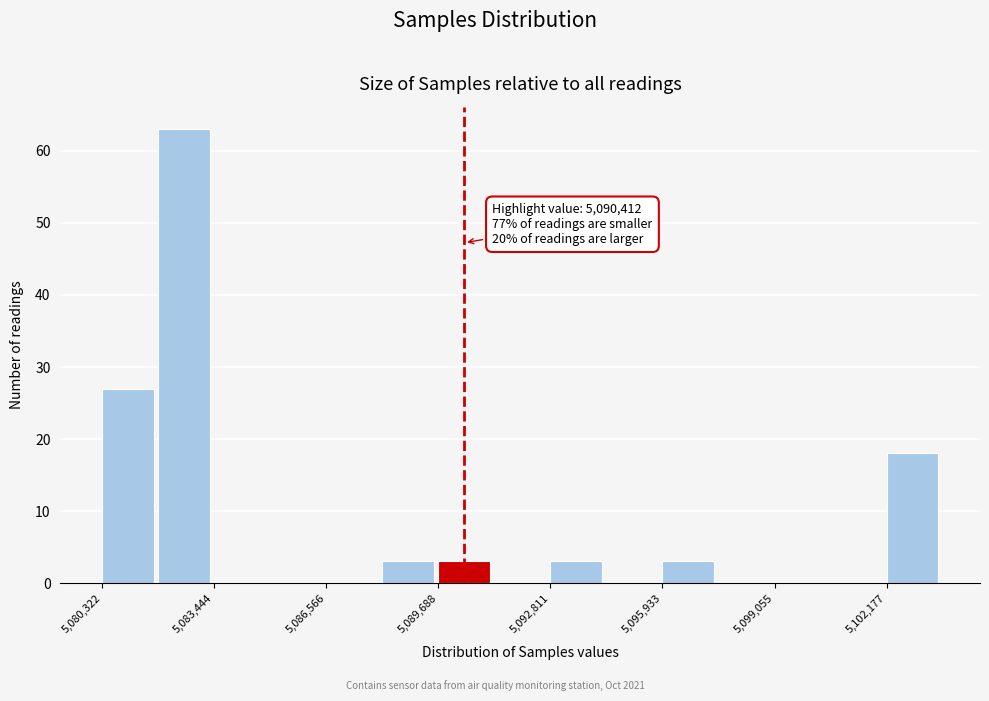

Read against the x-axis, roughly where is the centre of the tallest bar?

5082500